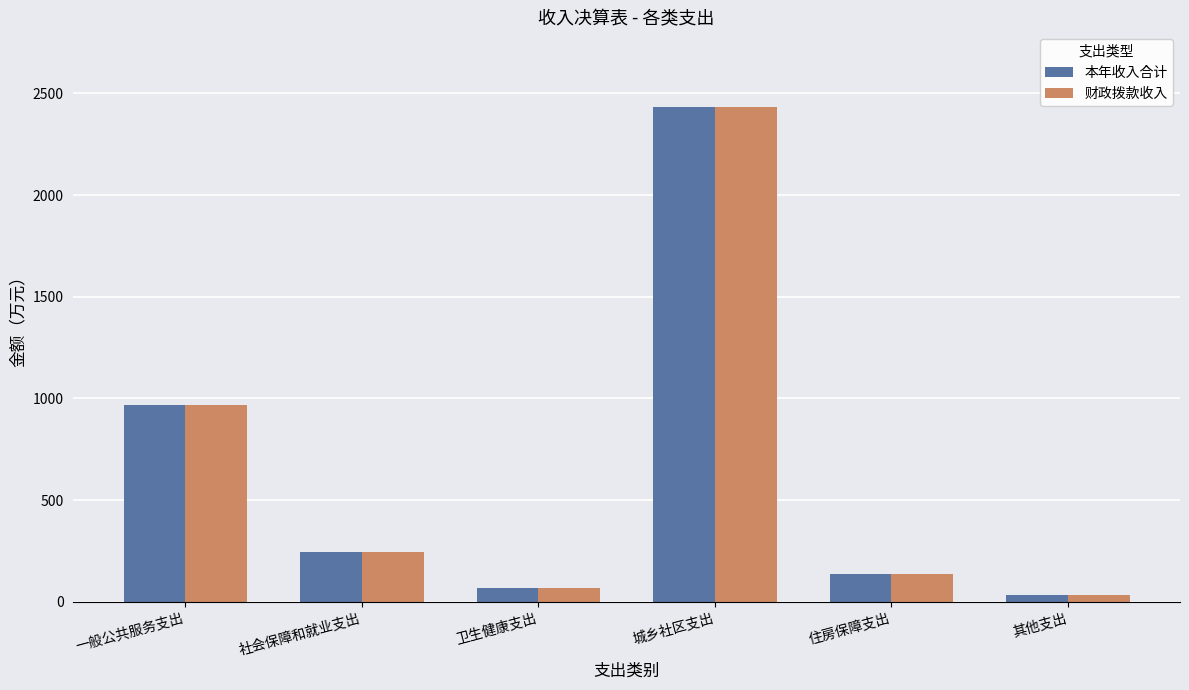

What is the total value across all series at 一般公共服务支出?

1936.1